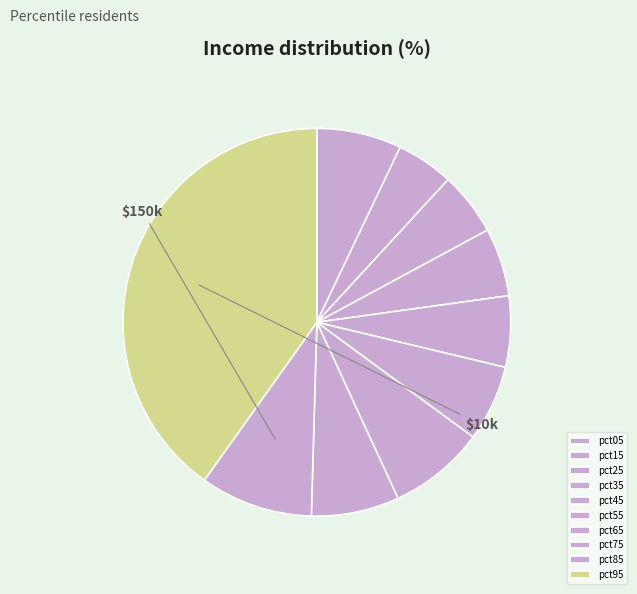

Between pct15 and pct95, which is larger?

pct95